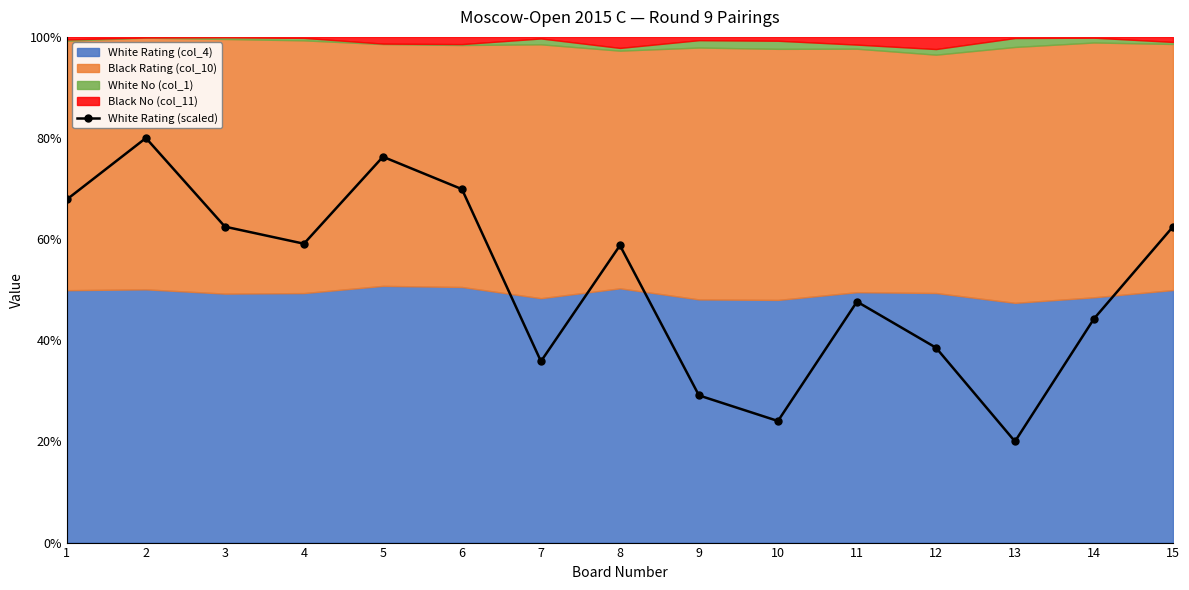

What is the smallest value displayed?

20.0